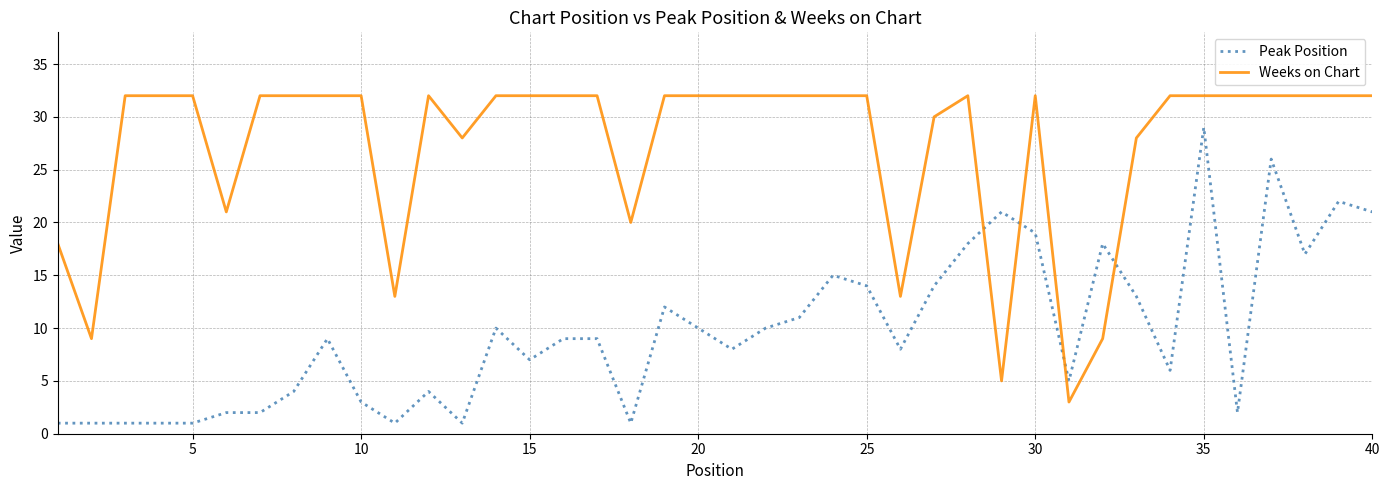

Rank the series by their maximum value, from lowest to highest.

Peak Position, Weeks on Chart